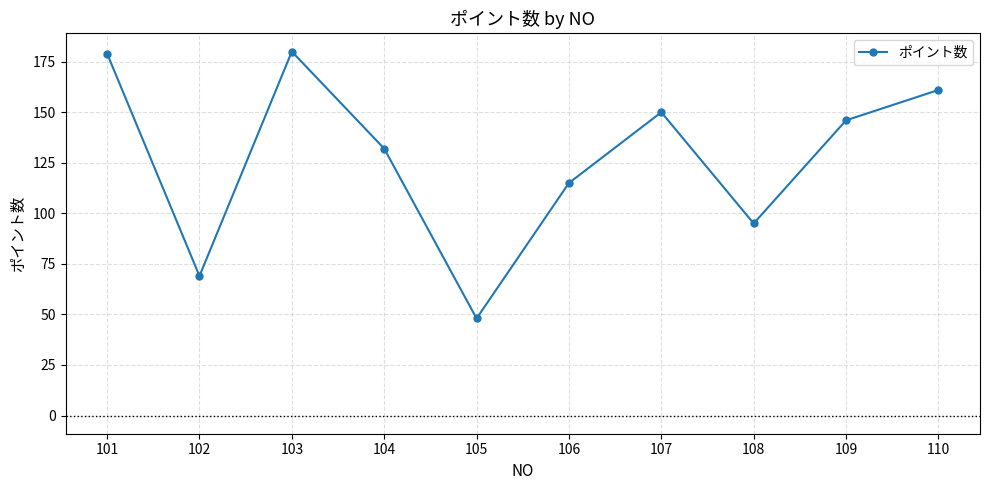

Which category has the lowest value across all series?

105